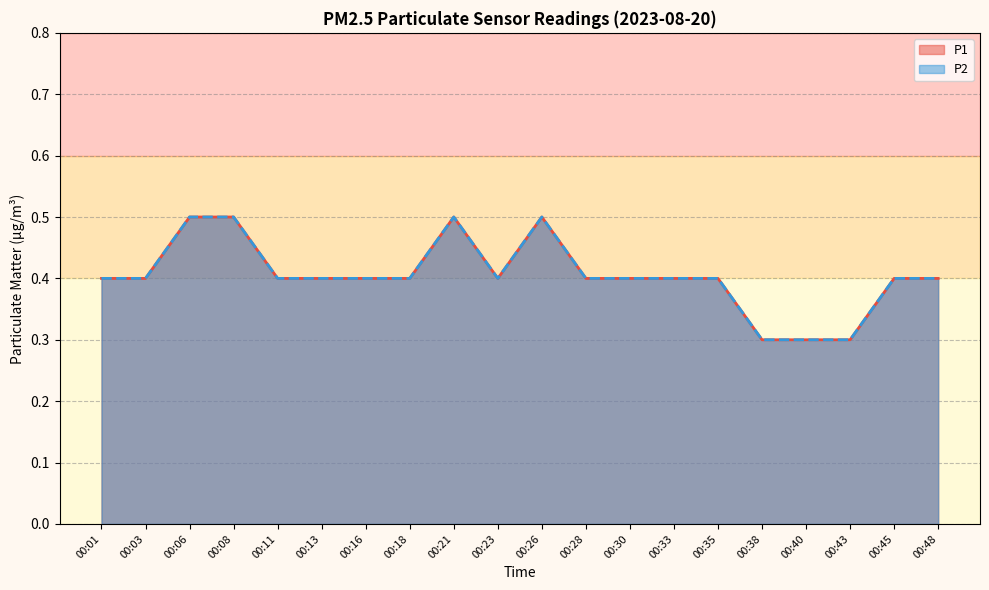

At which label does P1 reach its minimum?

00:38